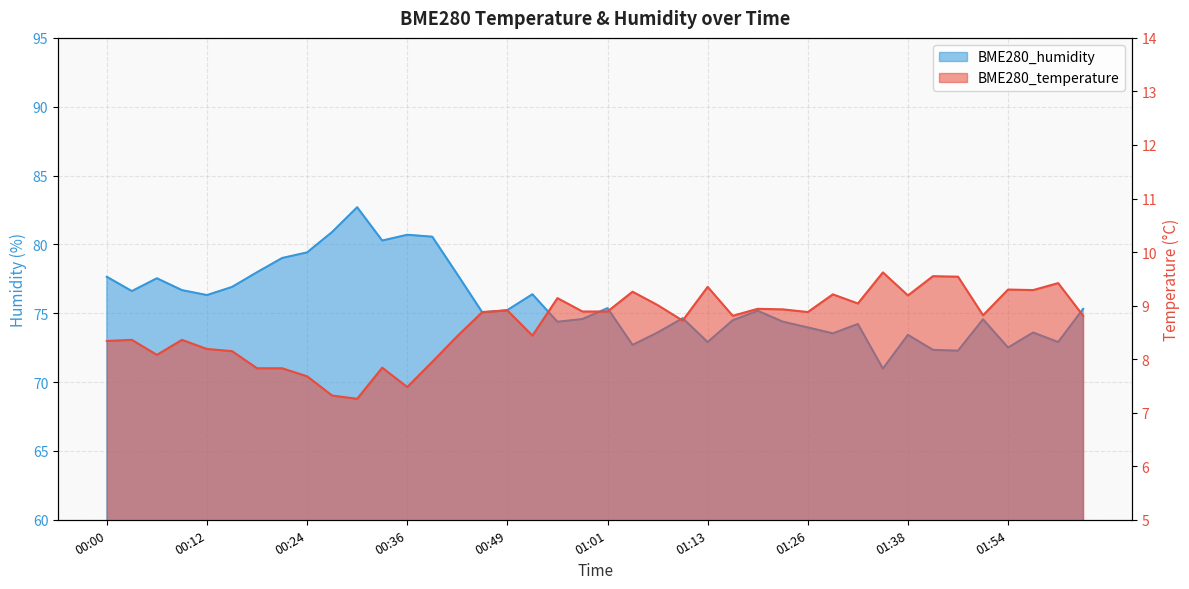

What is the sum of all BME280_humidity values?

3029.7